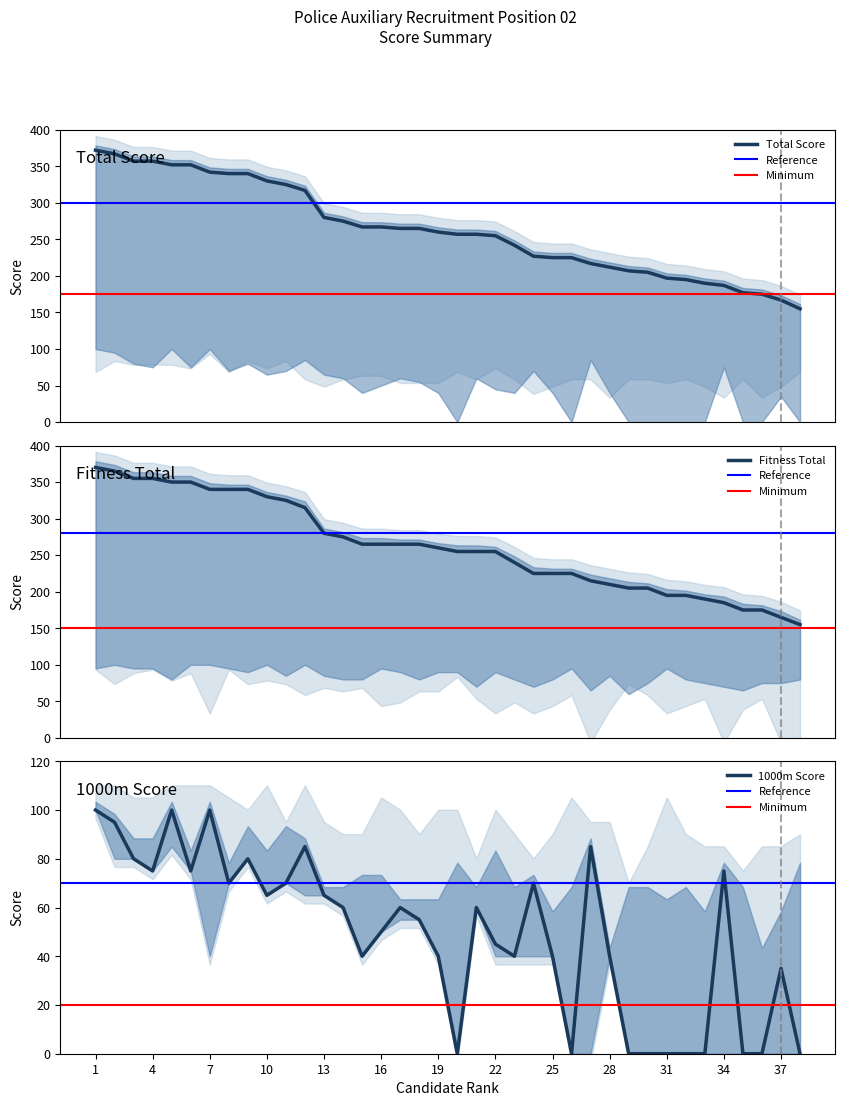

What is the value of the 1000m Score point at the 4th from the left?

75